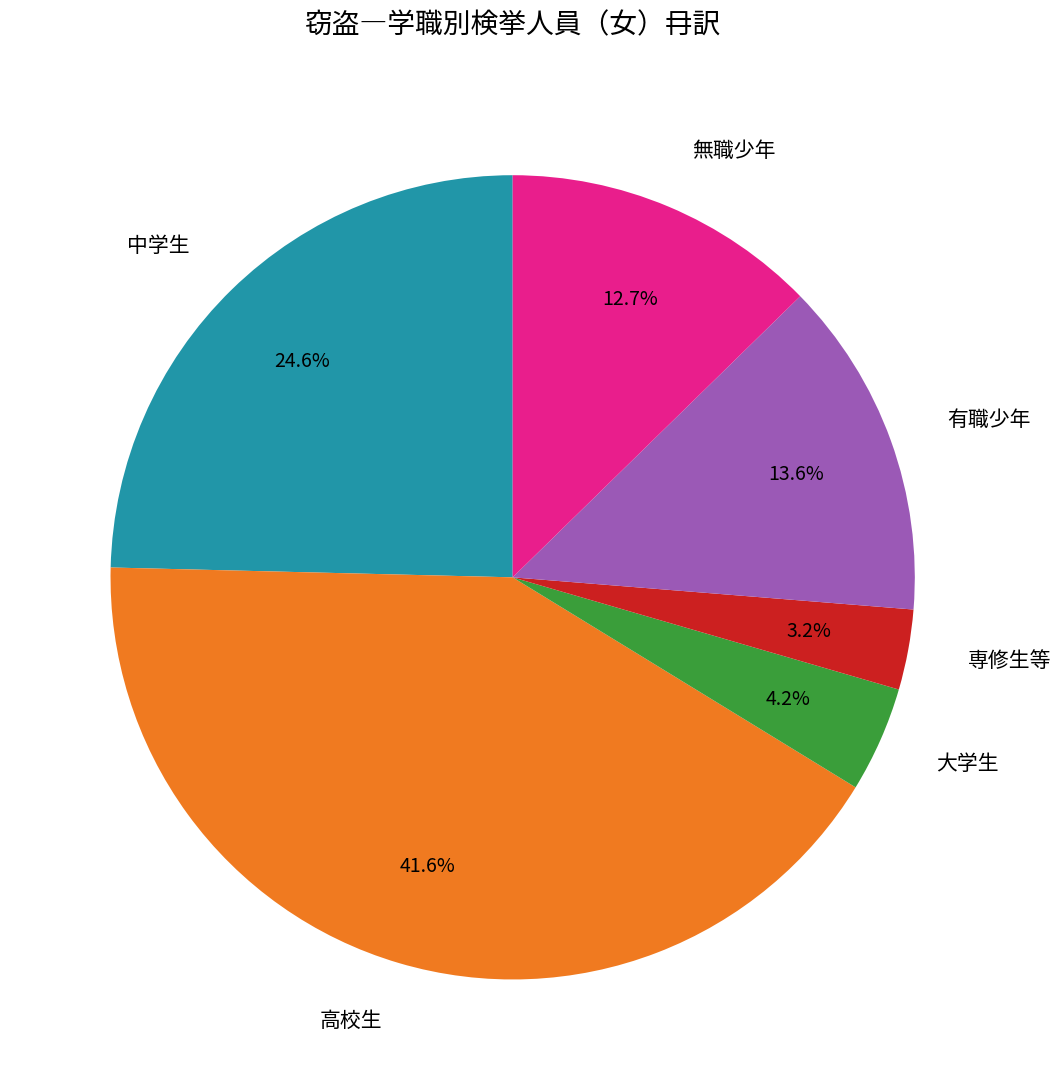

Is there any slice that represents more than half of the pie?

No